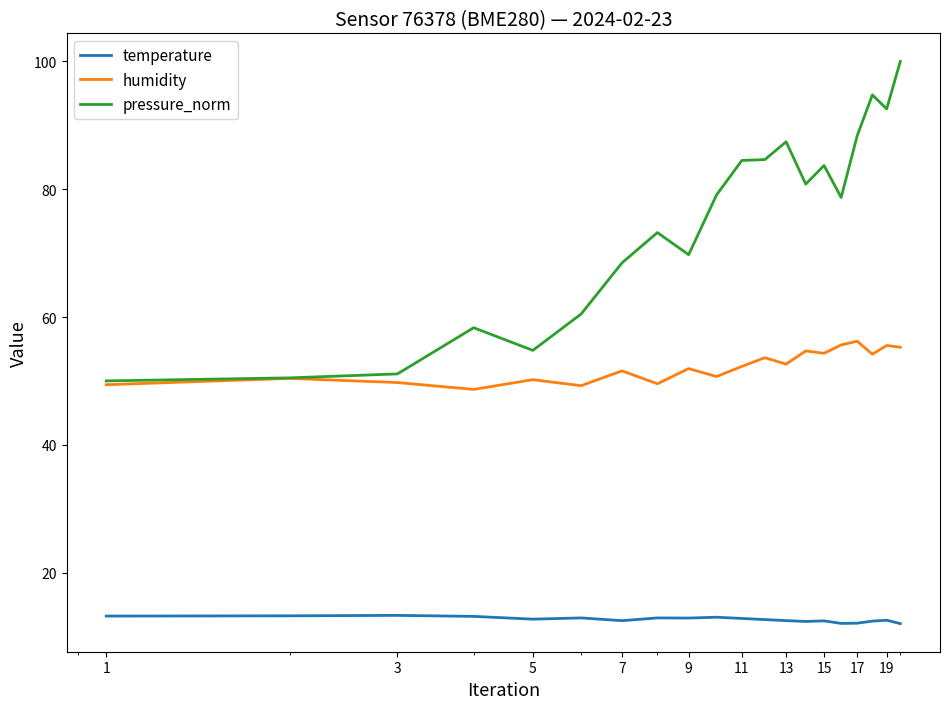

List the series in order of their overall mean, highest first.

pressure_norm, humidity, temperature